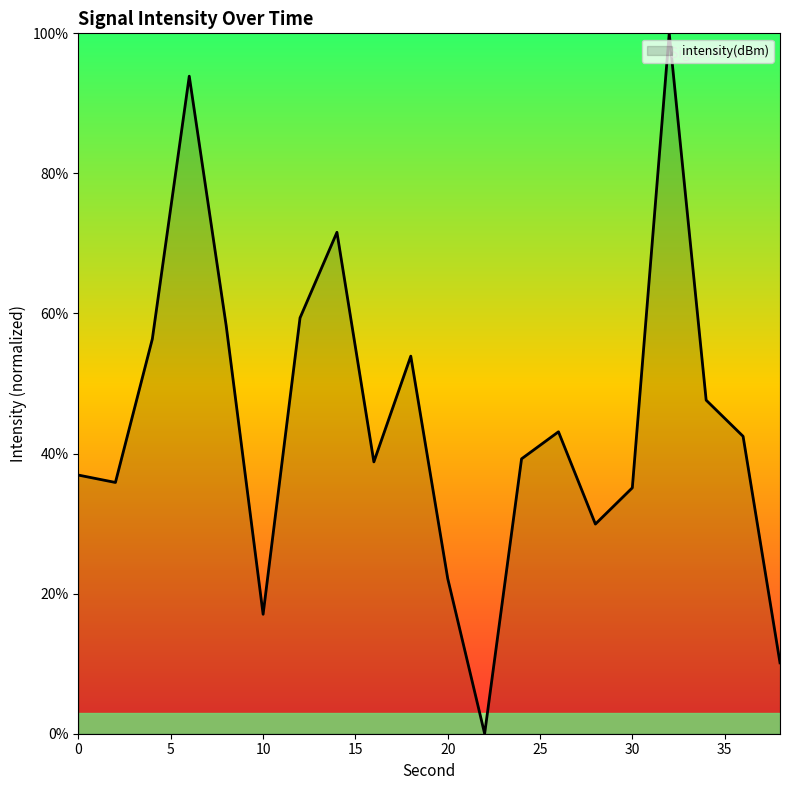

Reading left to right, what are all the values shown in this chart?

36.9	35.9	56.4	93.9	58.3	17.1	59.4	71.6	38.8	53.9	22.2	0.0	39.2	43.1	29.9	35.1	100.0	47.6	42.5	10.1